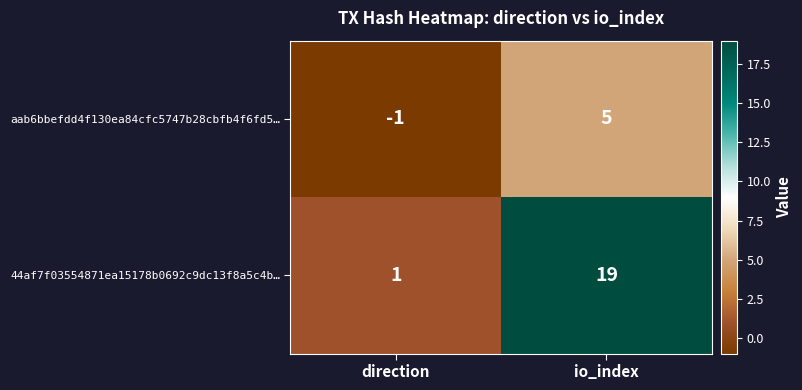

How many values in the 44af7f03554871ea15178b0692c9dc13f8a5c4b… series are below 19?

1